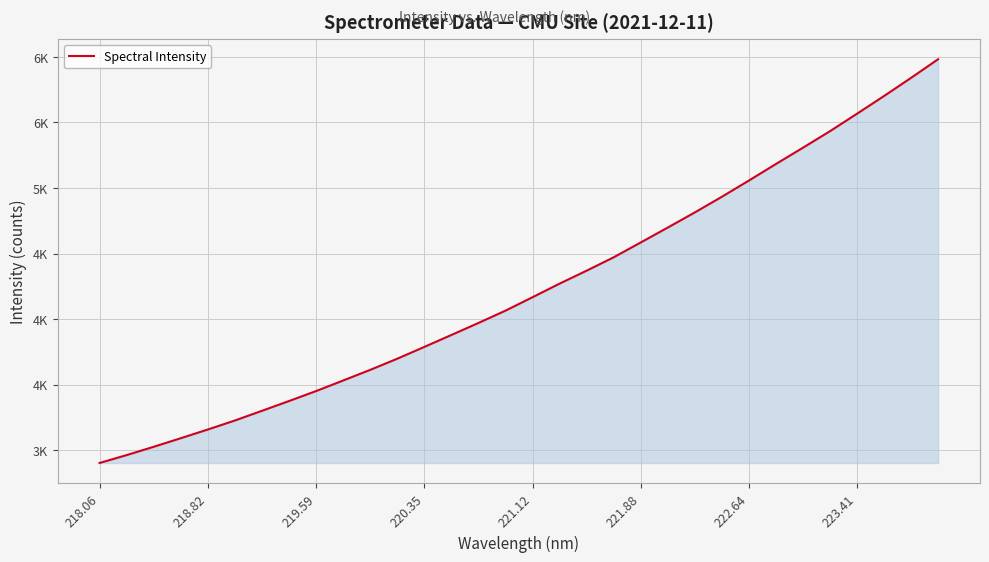

Does the chart display data point markers on the line(s)?

No